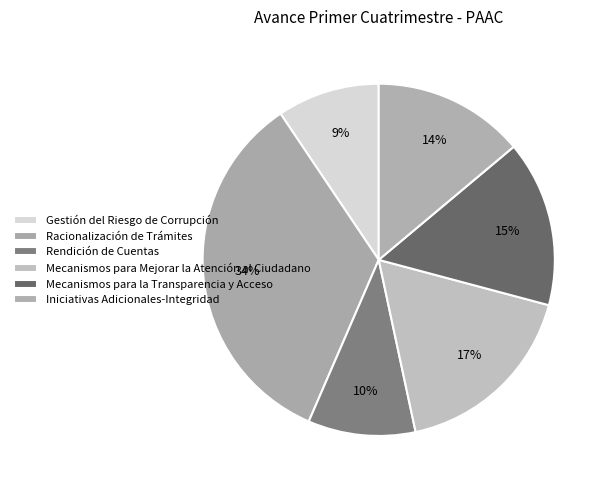

How many slices are in this pie chart?

6